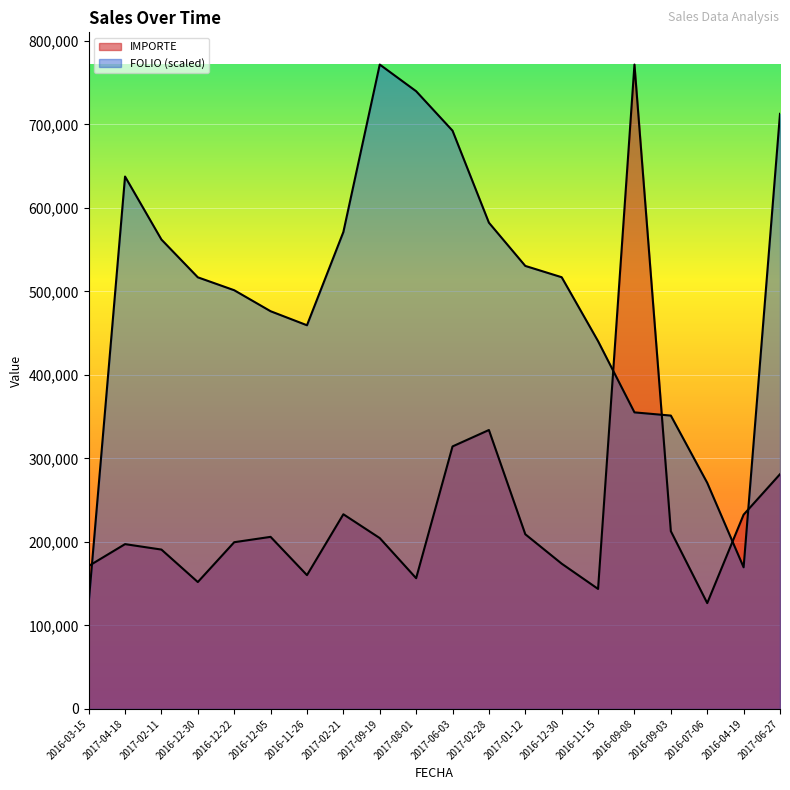

Rank the series at 2017-06-27 from lowest to highest value.

IMPORTE, FOLIO